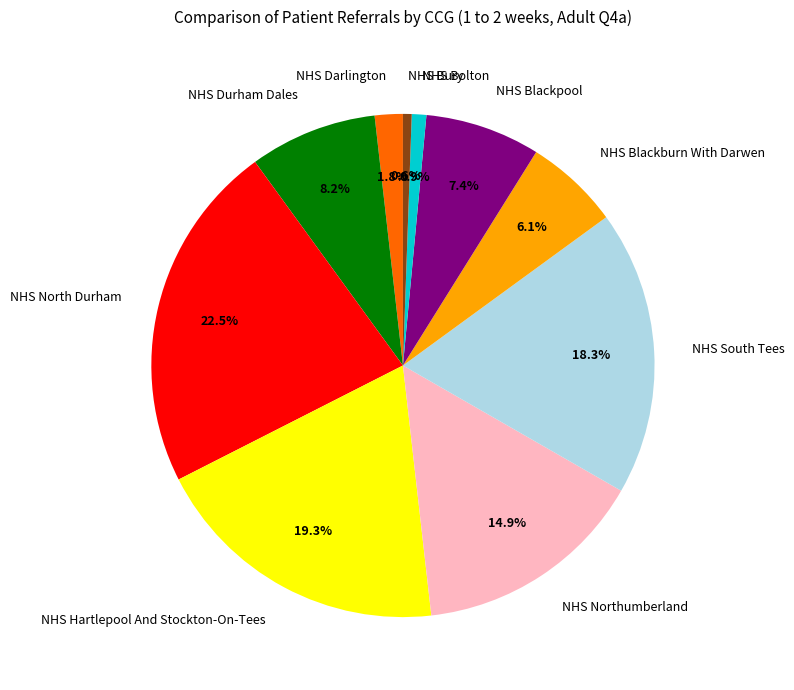

True or false: NHS Bolton accounts for 11% of the total.

False